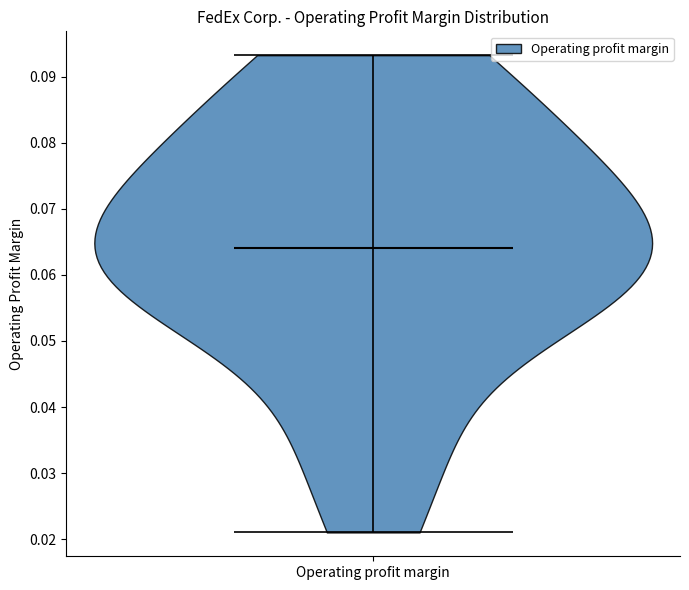

Read this violin plot against the y-axis: where its median line is, and the lowest and highest points the violin reaches. The values are not printed on the chart, so give them approximately, as read against the axis.

median line 0.064, lowest point 0.021, highest point 0.093